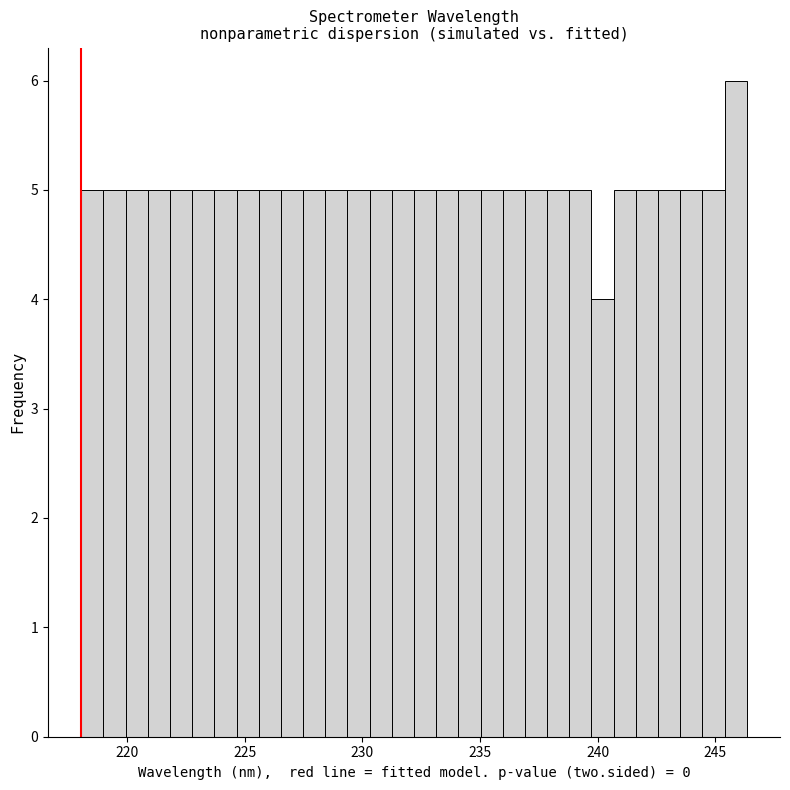

Around what value on the x-axis is the tallest bar? Give the approximate position of its centre, as read against the axis.

246.0